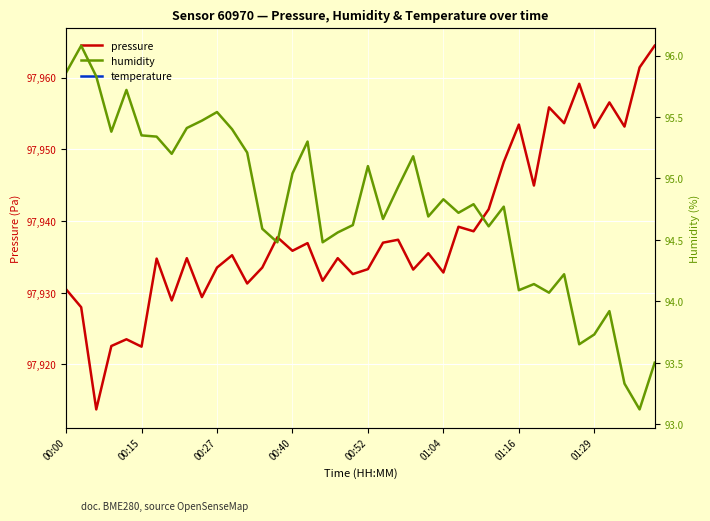

What is the minimum value for pressure?

97913.7